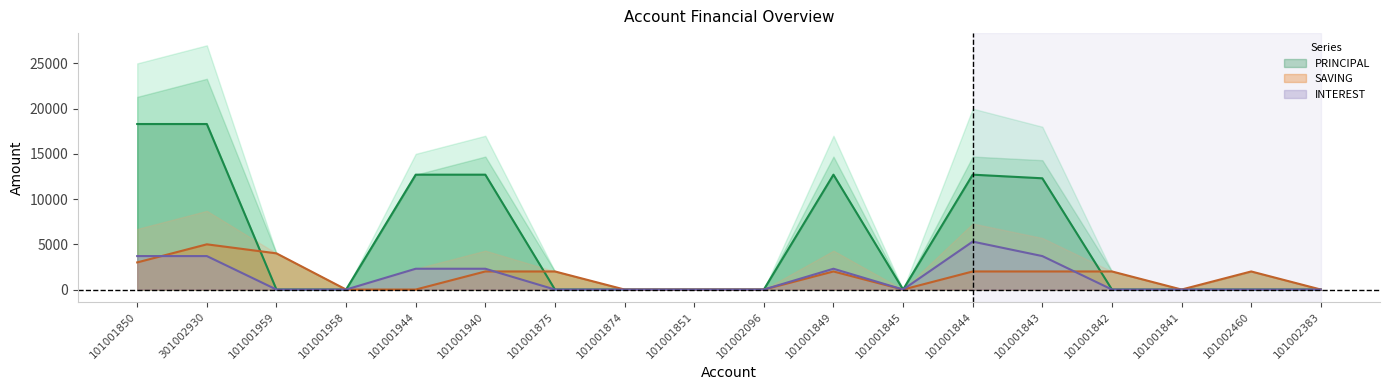

List the labels in order of INTEREST value, largest first.

101001844, 101001850, 301002930, 101001843, 101001944, 101001940, 101001849, 101001959, 101001958, 101001875, 101001874, 101001851, 101002096, 101001845, 101001842, 101001841, 101002460, 101002383